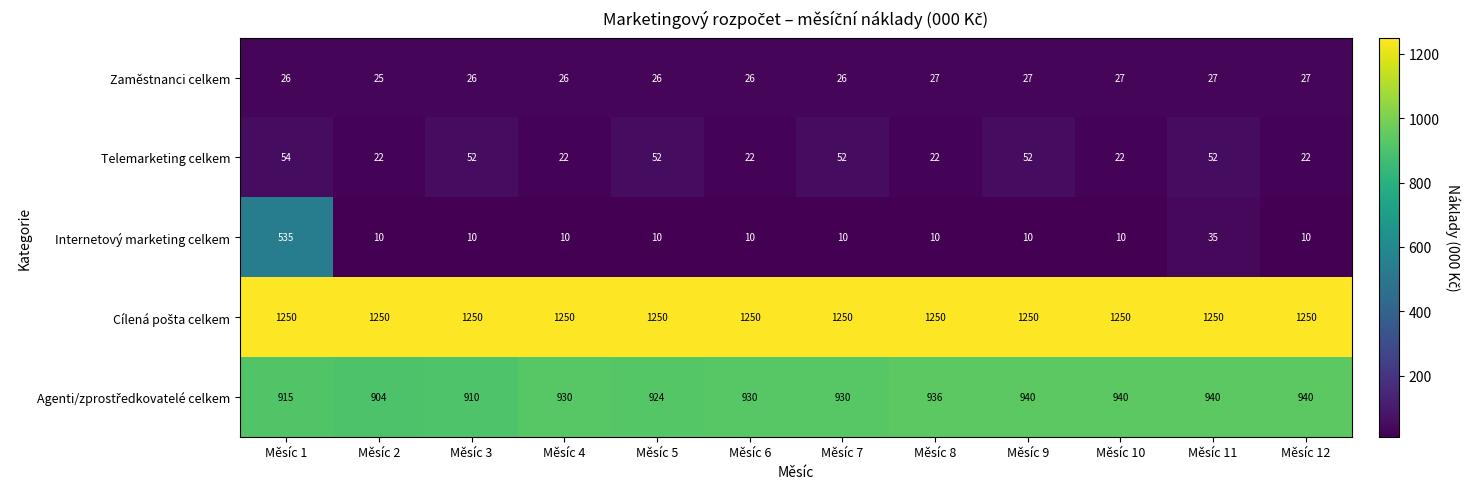

The Telemarketing celkem series shows 68 at Měsíc 9. True or false?

False